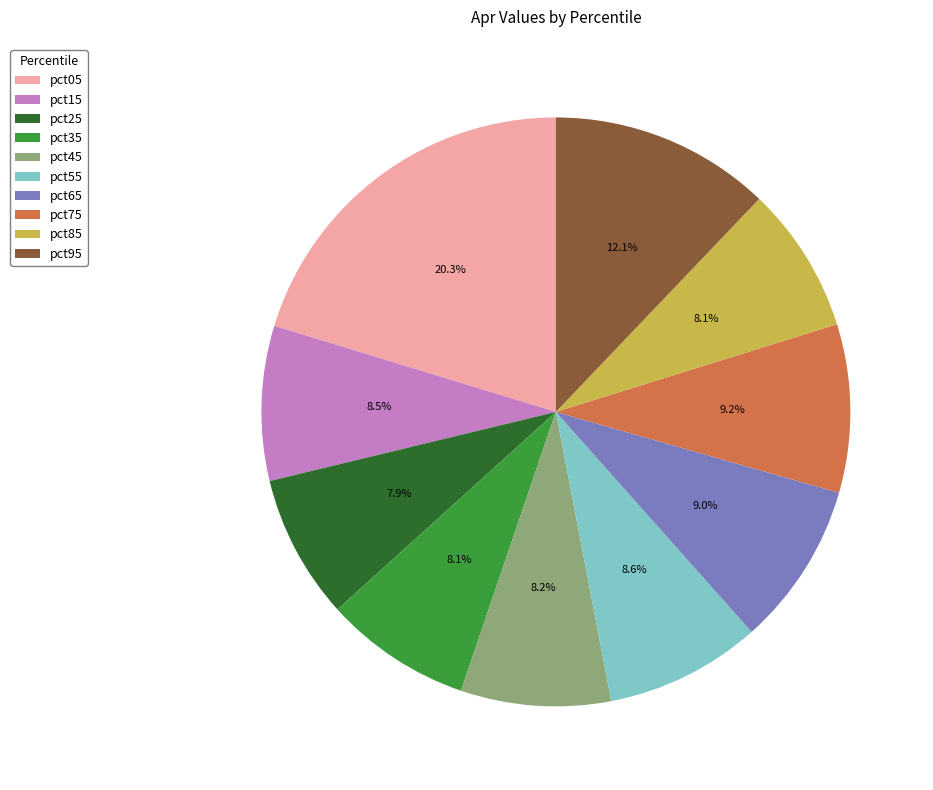

To the nearest percent, what is the difference between the pct55 and pct75 slice percentages?

1%